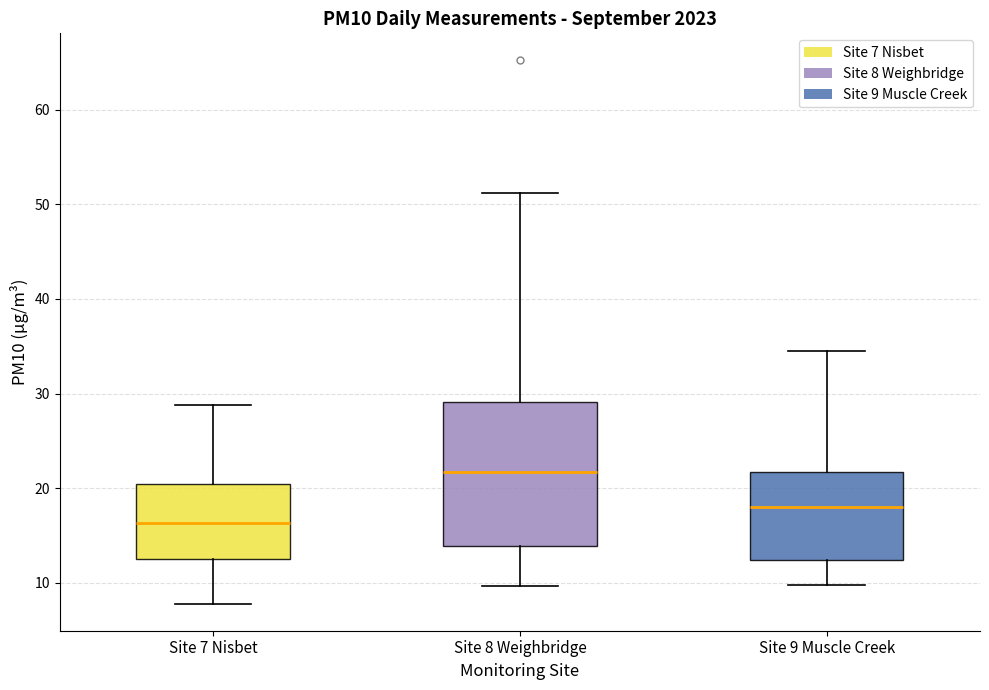

Reading left to right, read every box against the y-axis: the position of its median line, the range the box covers, and the ends of its whiskers. The values are not printed on the chart, so give them approximately, as read against the axis.

Site 7 Nisbet: median 16, box 12 to 20, whiskers 8 to 29
Site 8 Weighbridge: median 22, box 14 to 29, whiskers 10 to 51
Site 9 Muscle Creek: median 18, box 12 to 22, whiskers 10 to 35